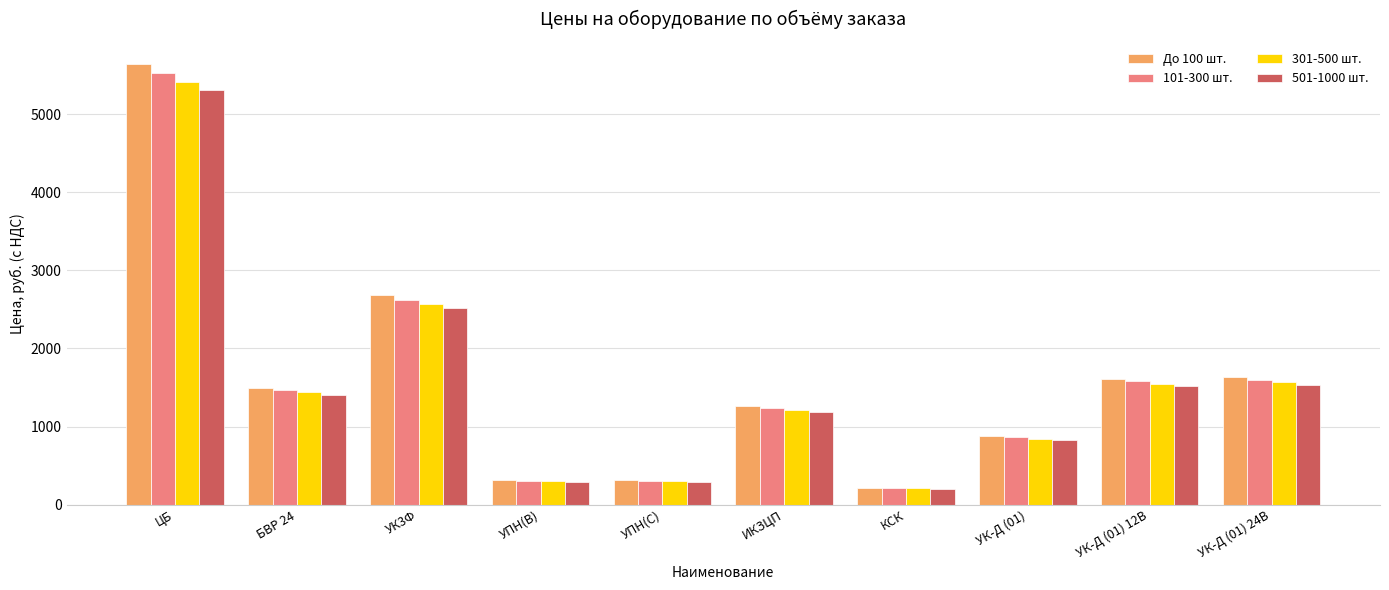

At which category is the sum across all series the highest?

ЦБ